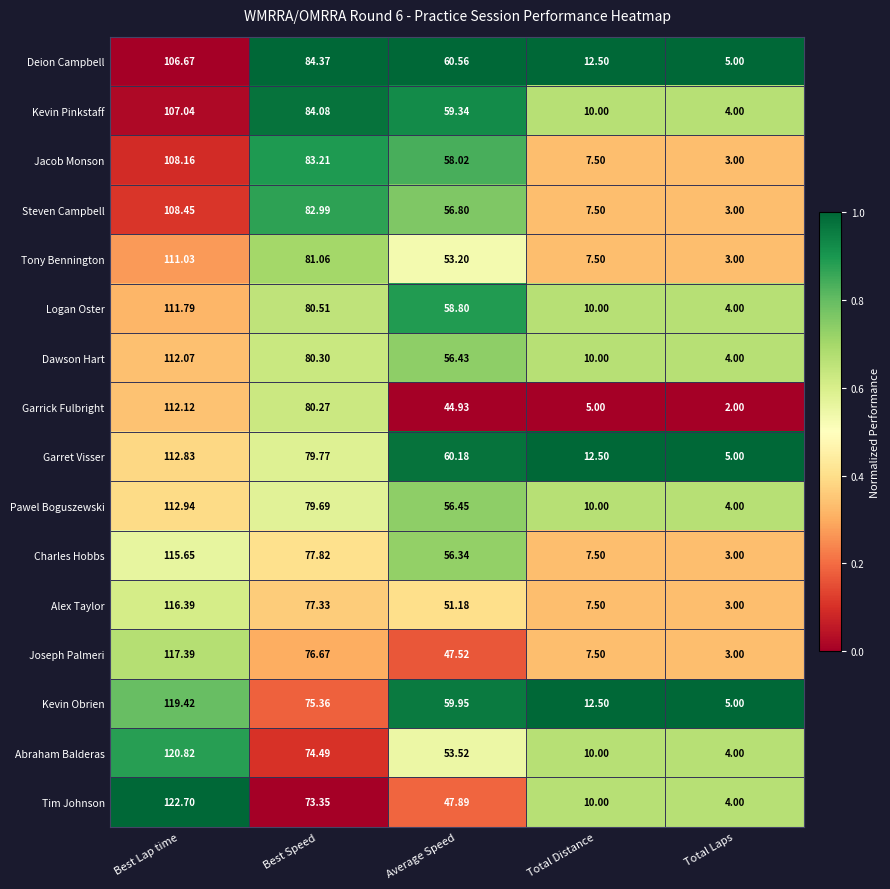

Is the value of Abraham Balderas at Total Laps greater than the value of Tony Bennington at Best Speed?

No